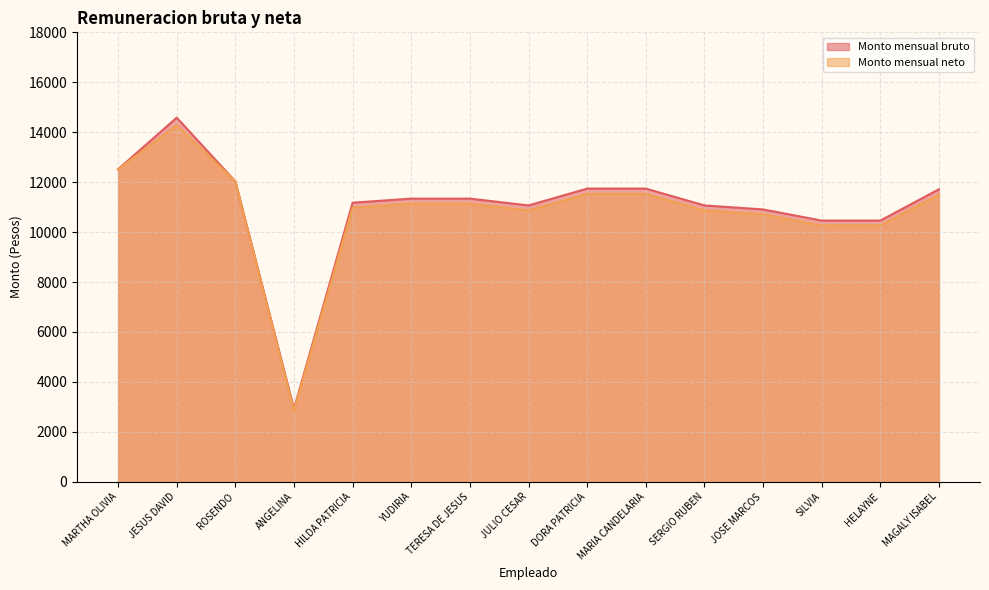

Which series has the largest total across all categories?

Monto mensual bruto